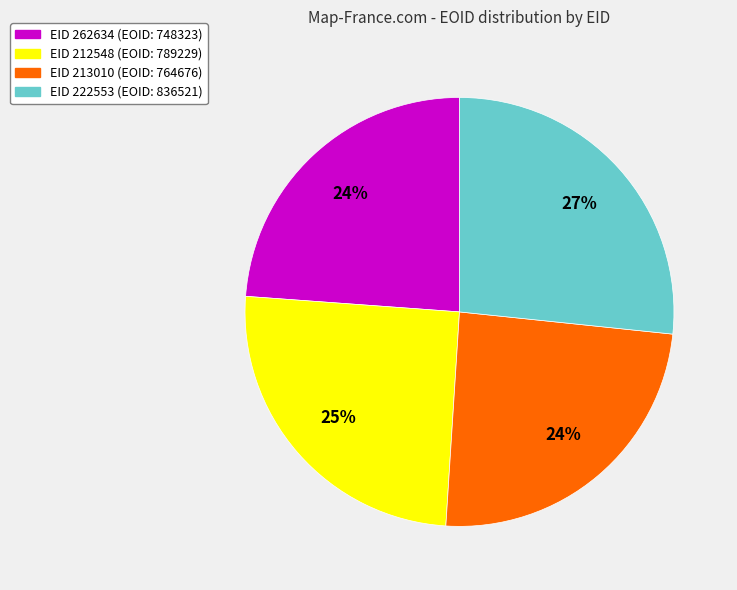

To the nearest percent, what is the average slice percentage?

25%